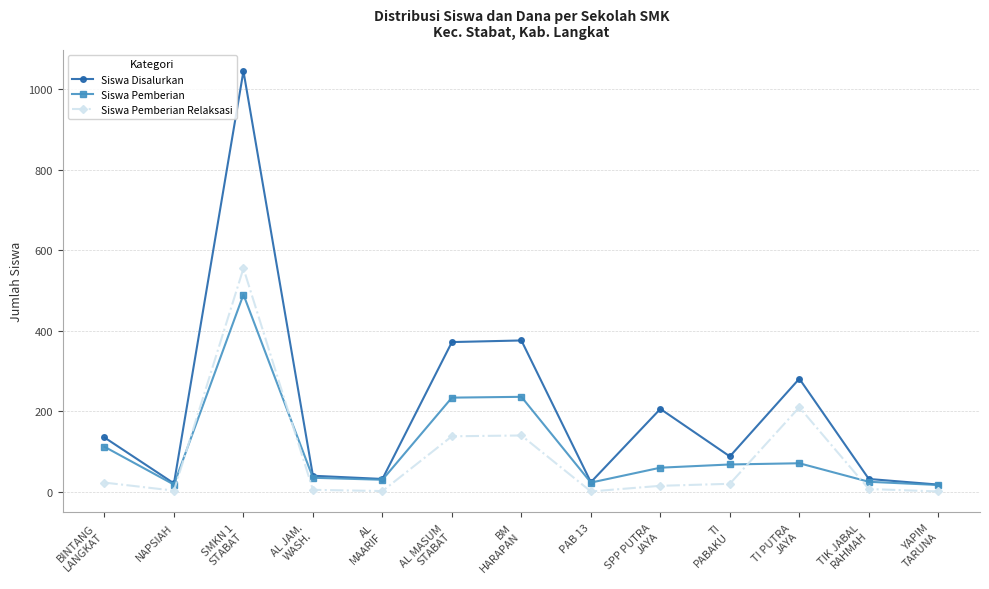

What is the average value of the Siswa Pemberian series?

109